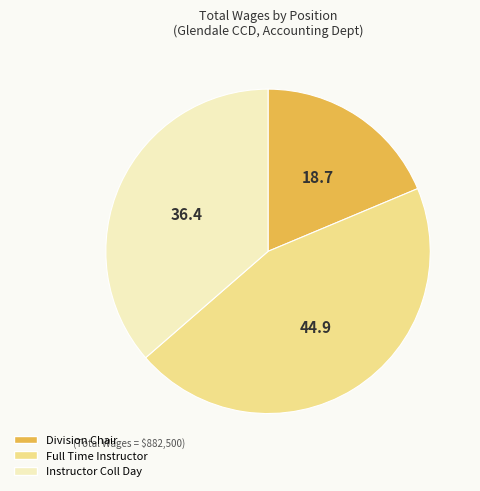

Does any single category account for the majority?

No